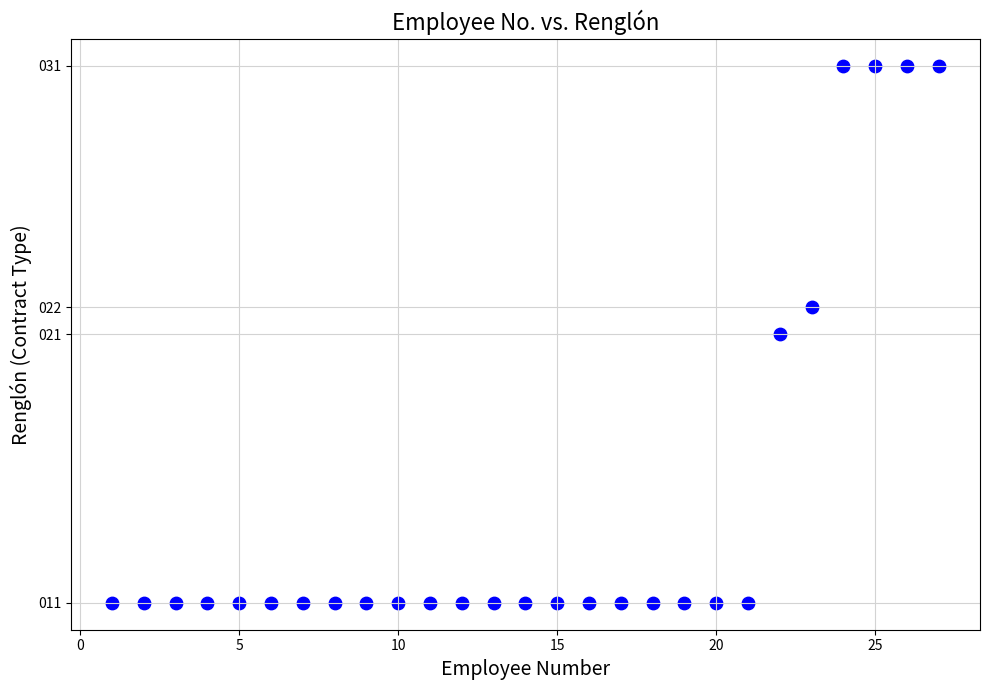

What is the range of X values (max minus min)?

26